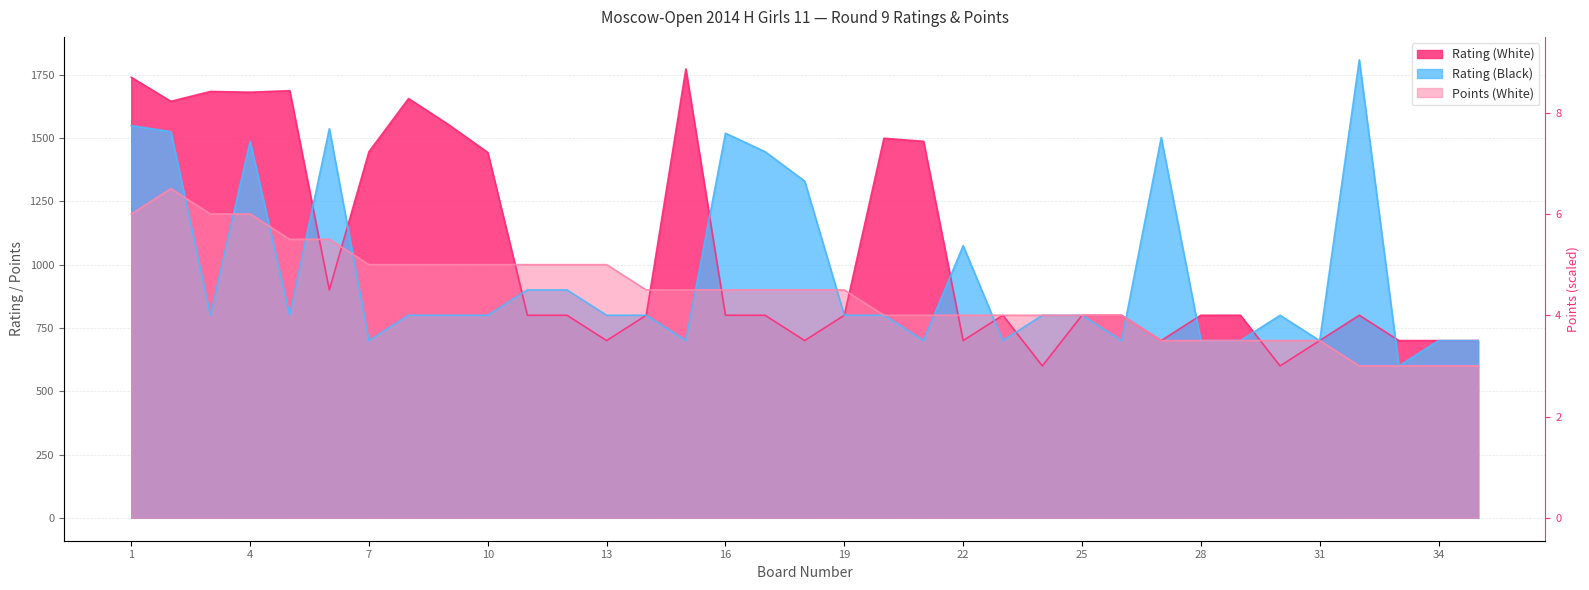

True or false: Rating (White) has more than 0 points higher than both neighbors.

True